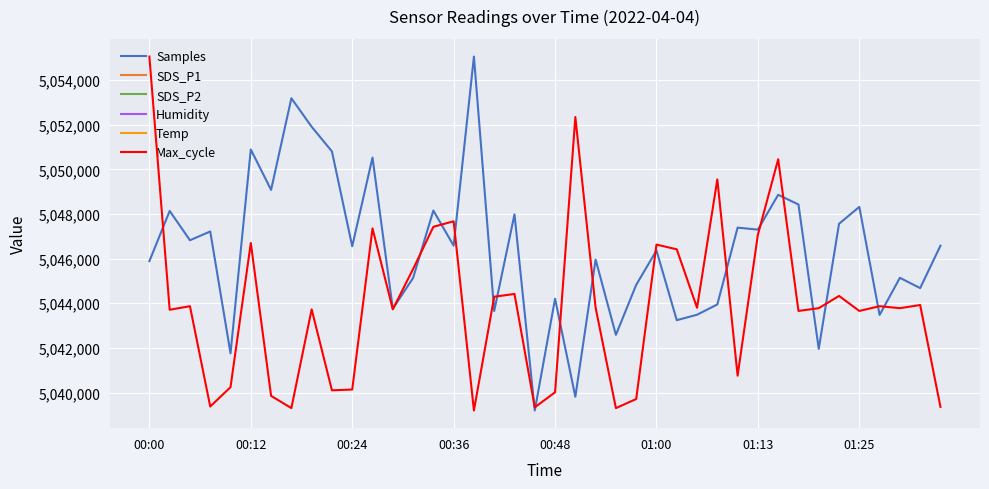

What is the average value of the Samples series?

5046409